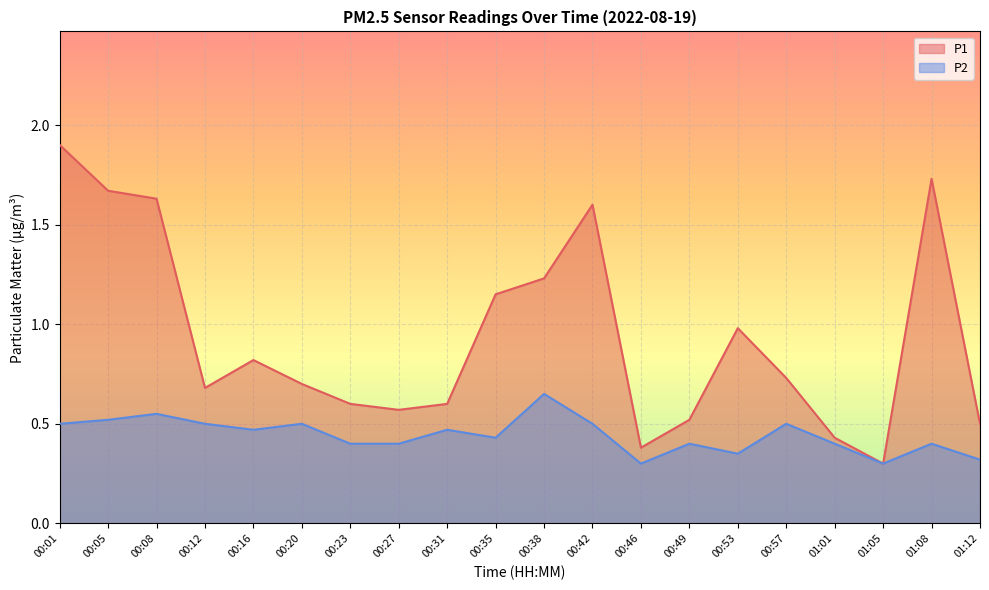

What is the label of the 13th point from the right?

00:27